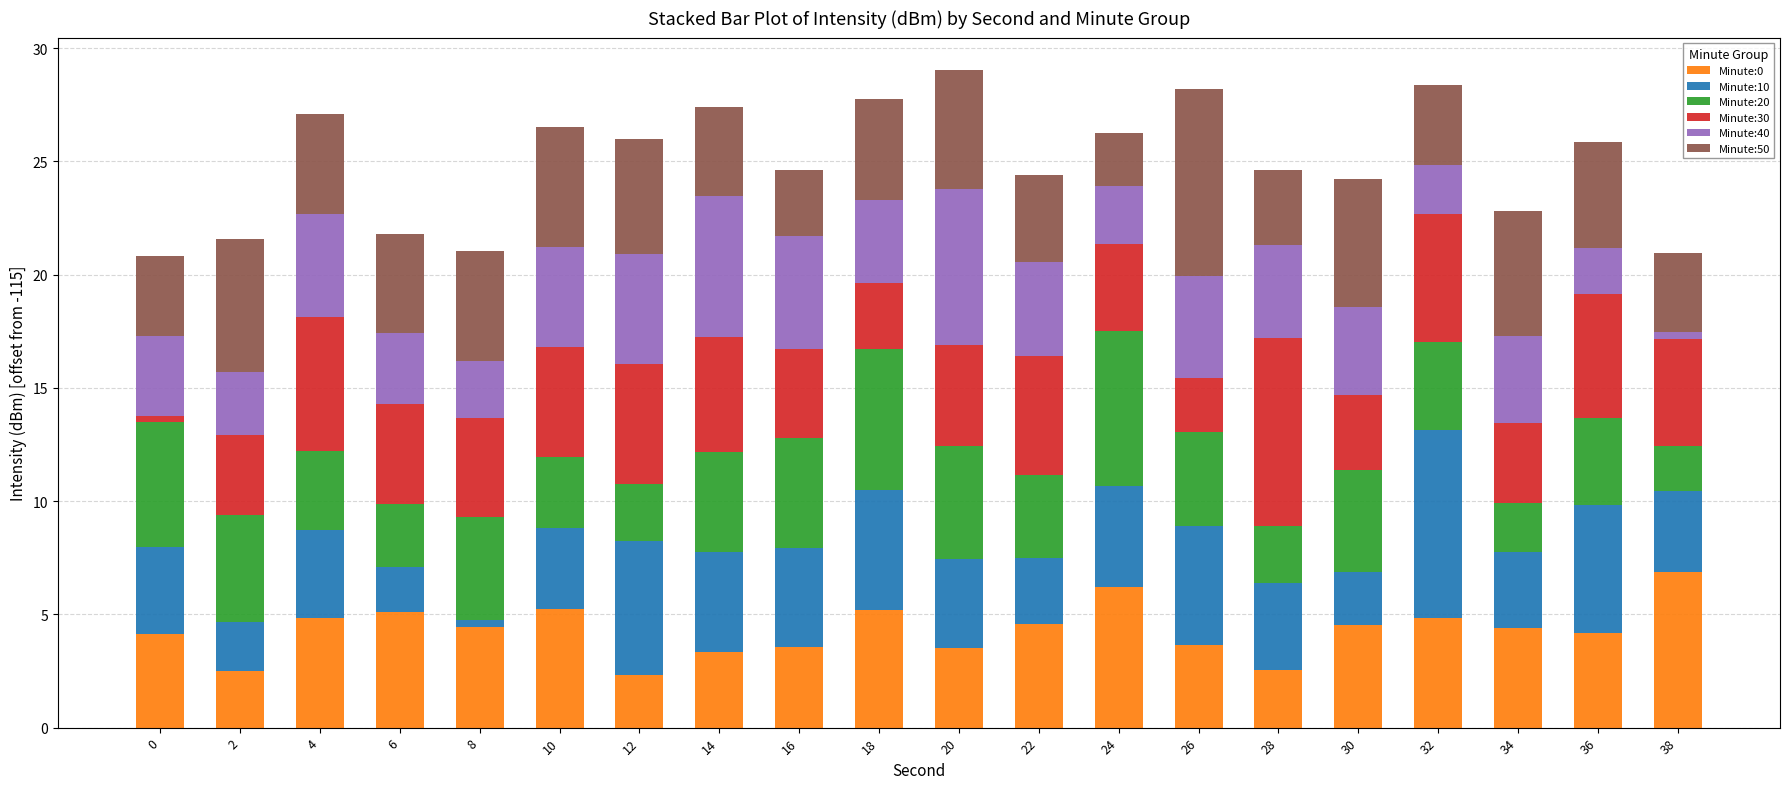

What is the total value across all series at 24?

26.3